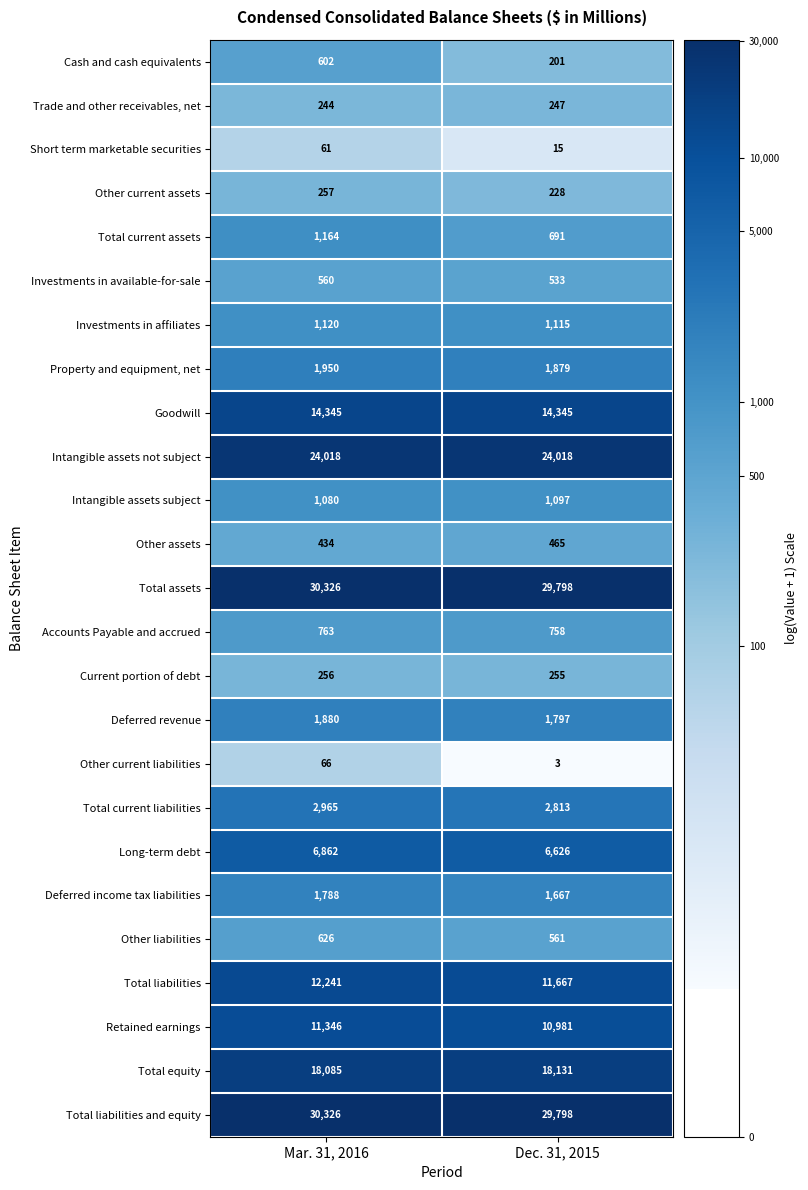

The value of Other liabilities at Mar. 31, 2016 is 240. True or false?

False